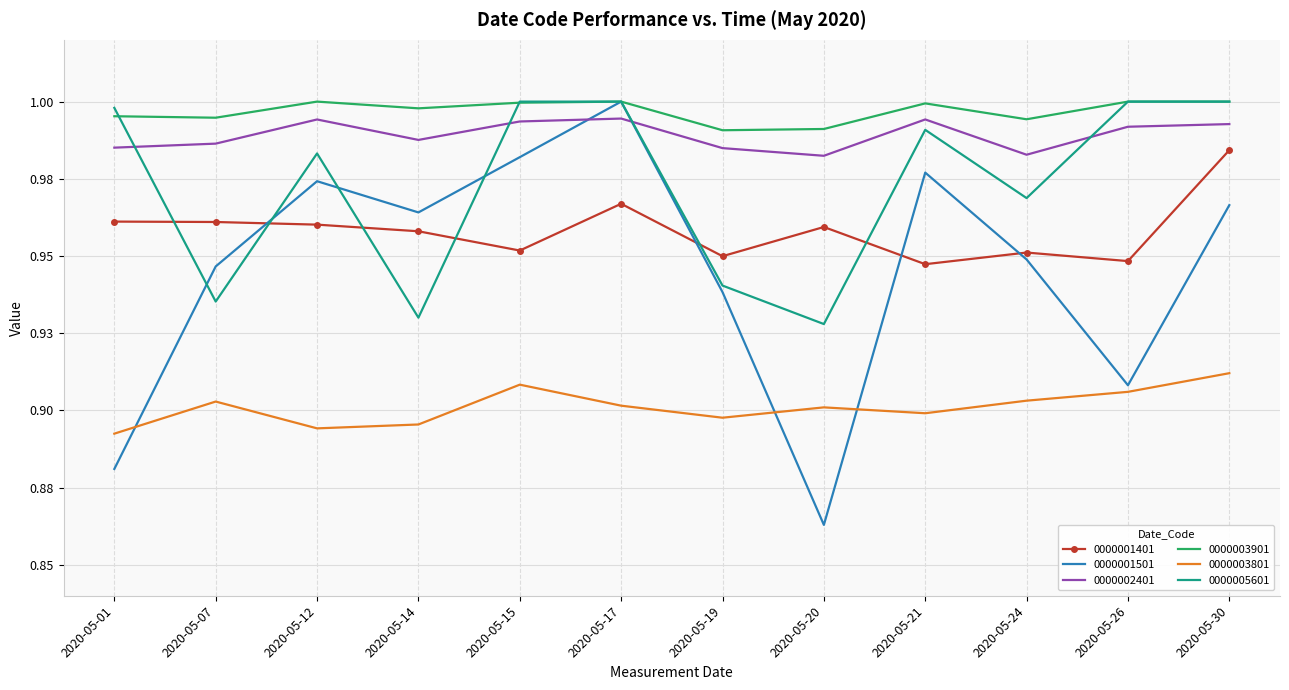

What is the sum of all 0000005601 values?

11.7